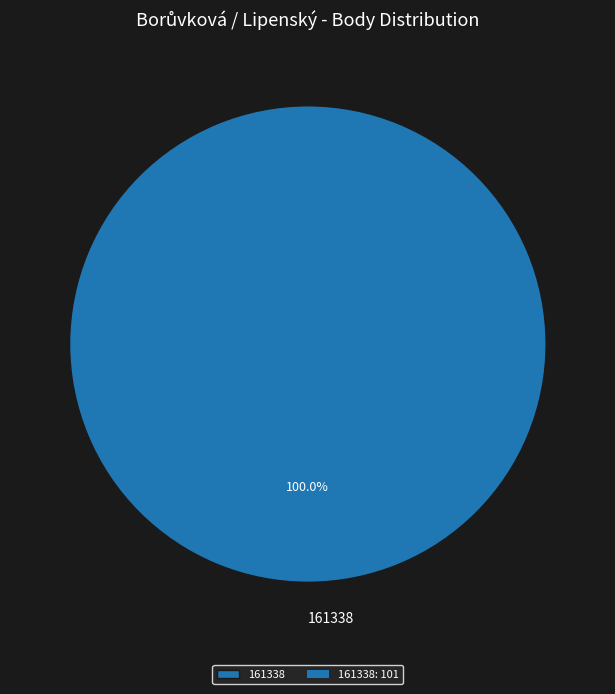

Rank the categories by value from lowest to highest.

161338